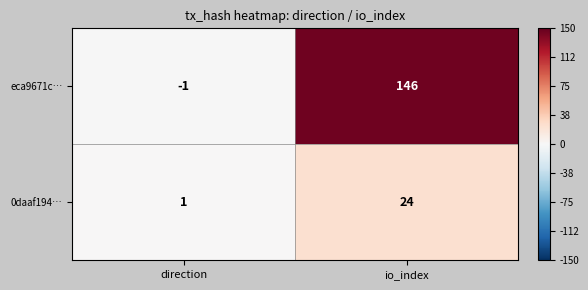

Reading left to right, extract all data points from this chart.

eca9671c…: direction=-1	io_index=146
0daaf194…: direction=1	io_index=24